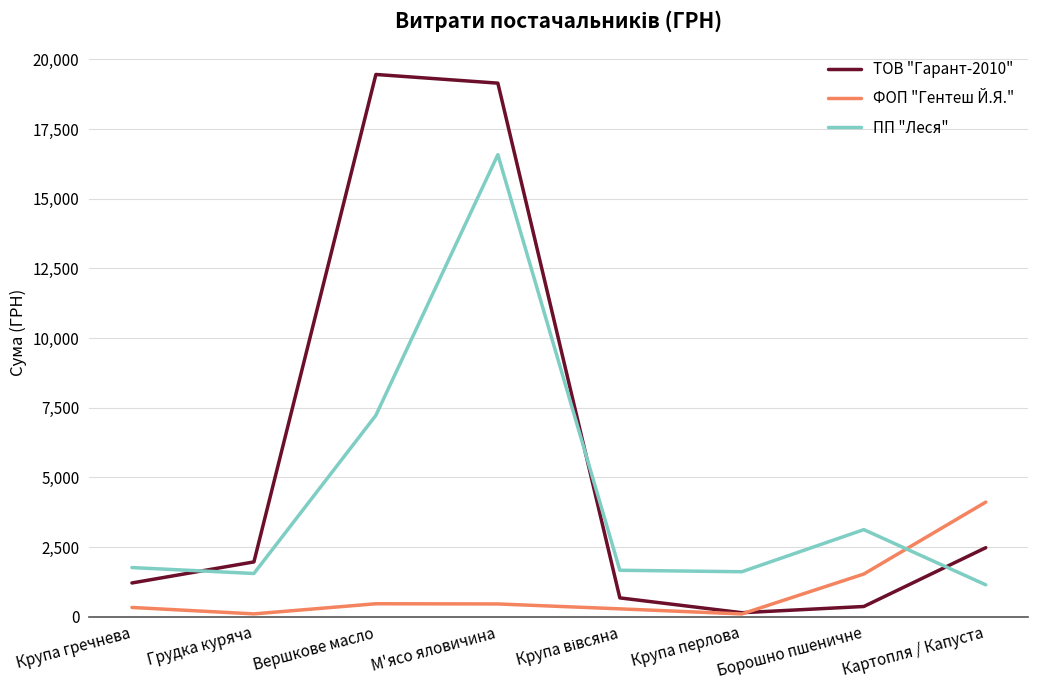

What is the total value across all series at Крупа перлова?

1850.8